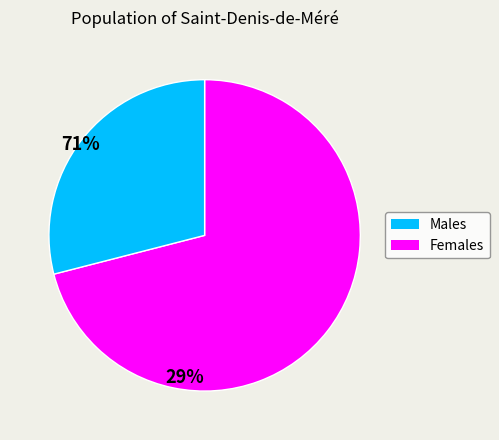

Does any single category account for the majority?

Yes